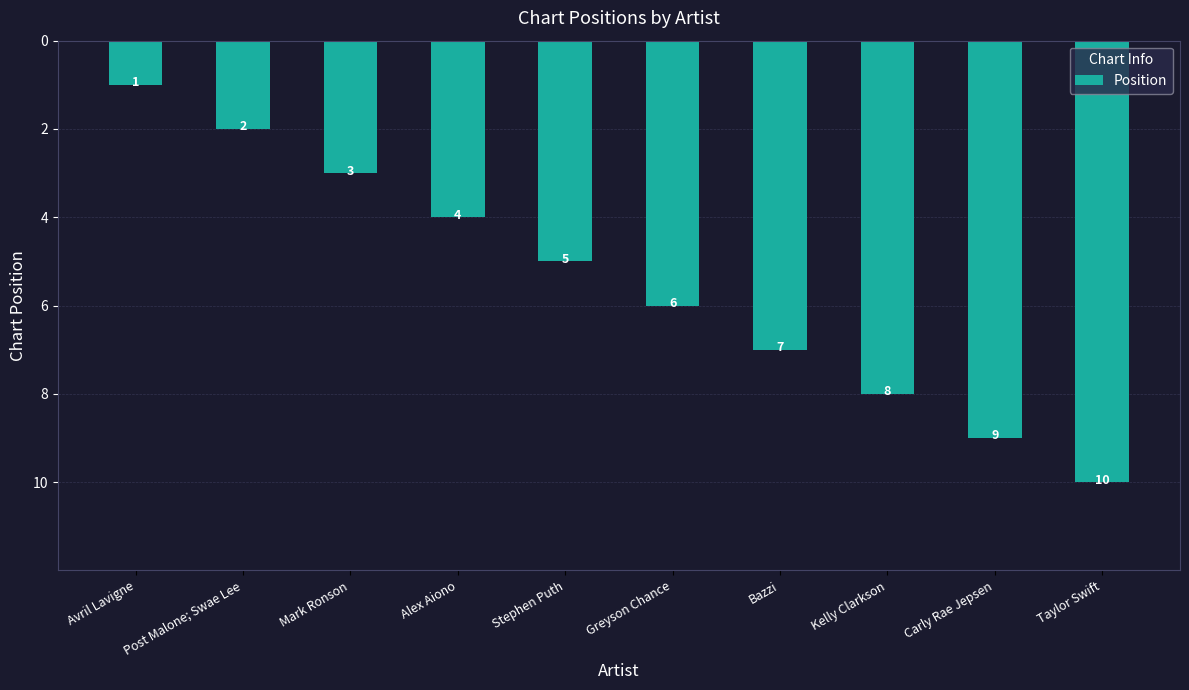

At which category does the chart reach its minimum across all series?

Avril Lavigne